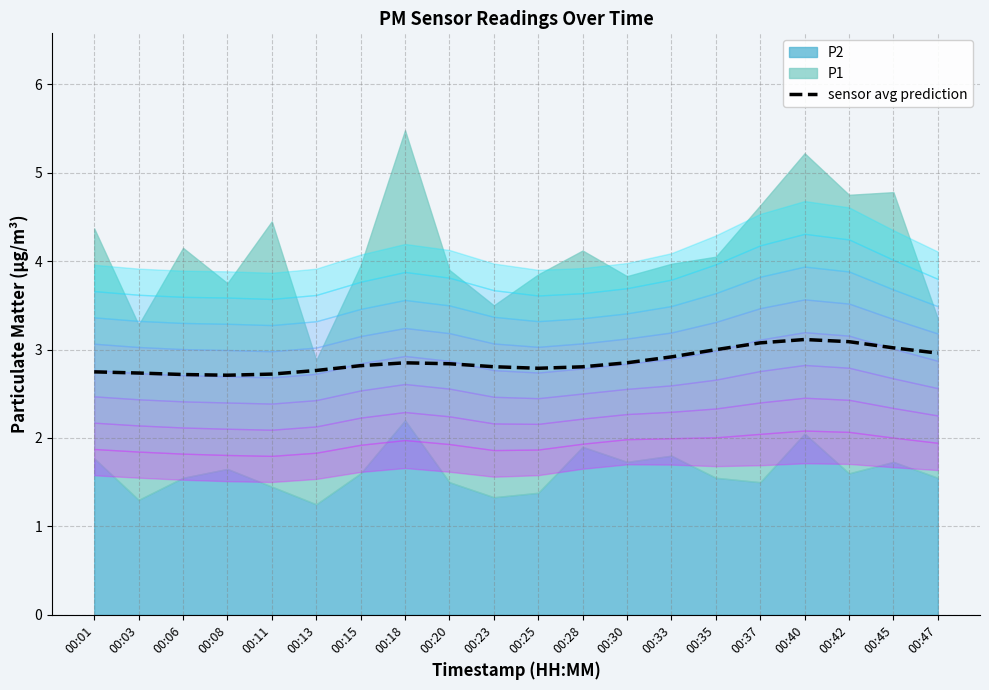

Where is the data nearest to the value 2?

00:08